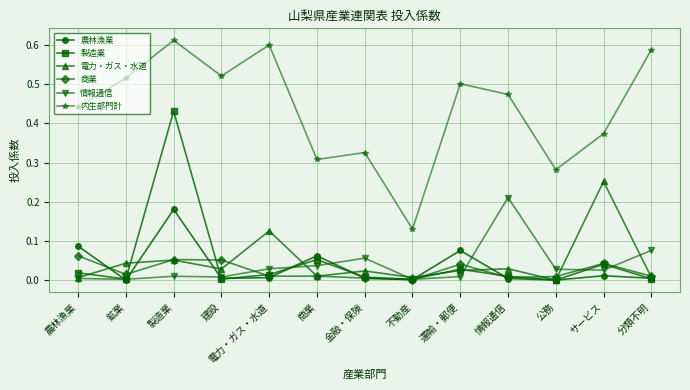

What is the label of the 2nd point from the left?

鉱業